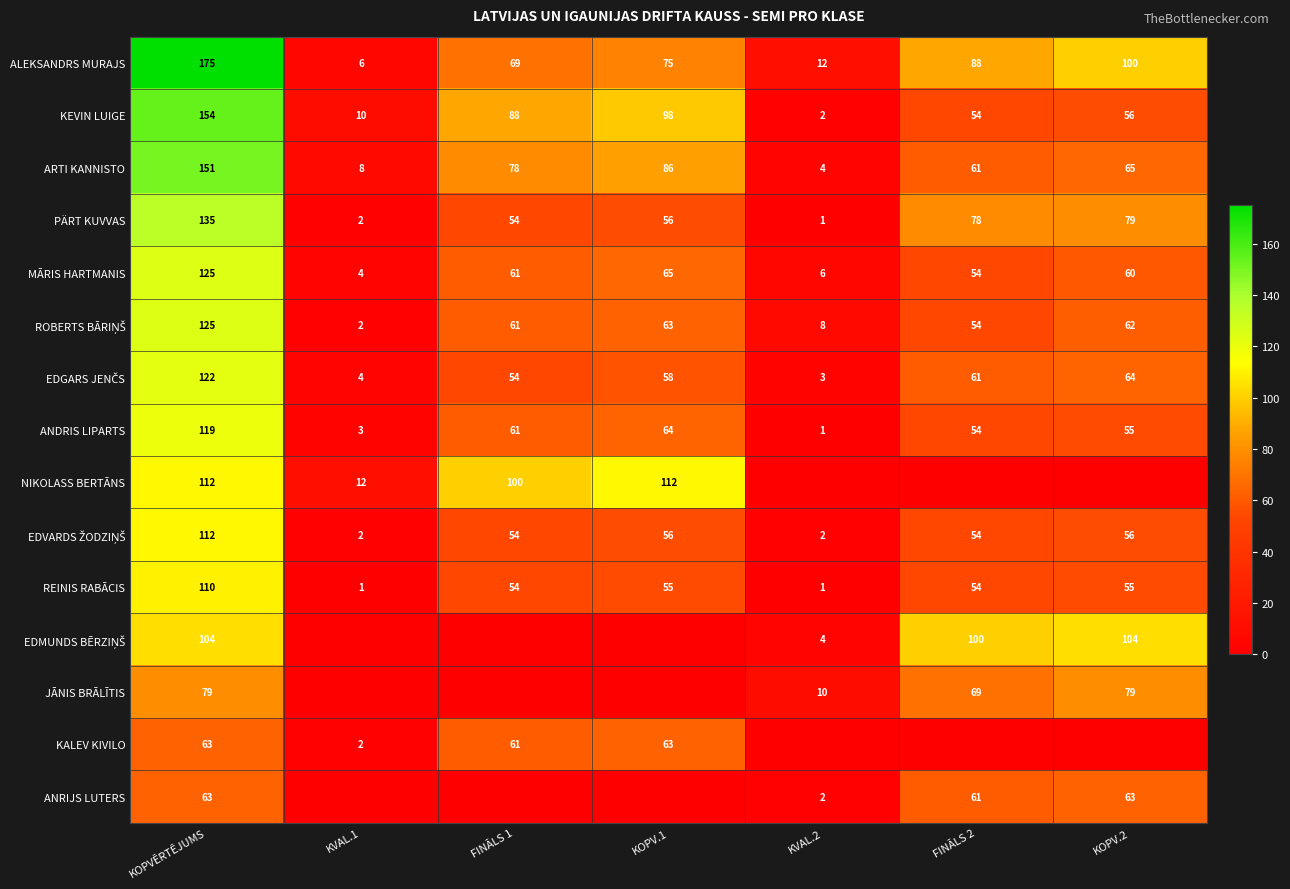

What is the difference between the highest and lowest values at KOPV.2?

104